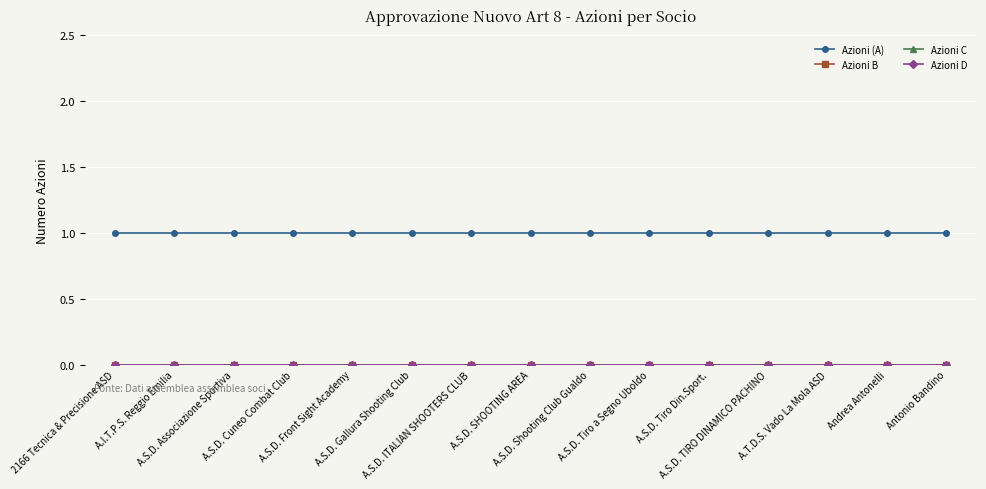

Where is Azioni D nearest to the value 0?

2166 Tecnica & Precisione ASD